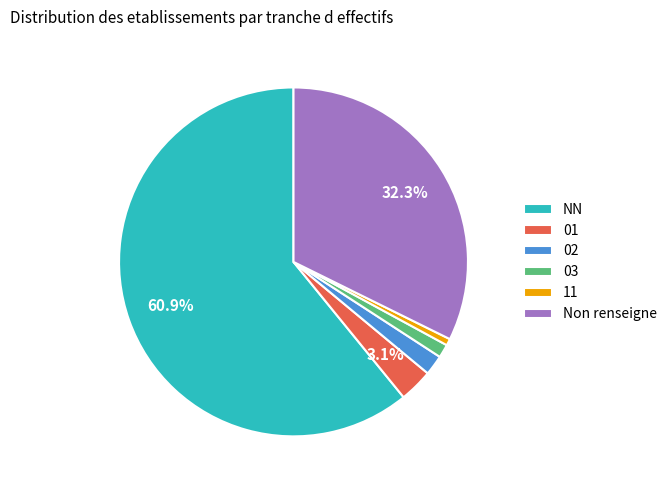

Between 03 and Non renseigne, which is larger?

Non renseigne